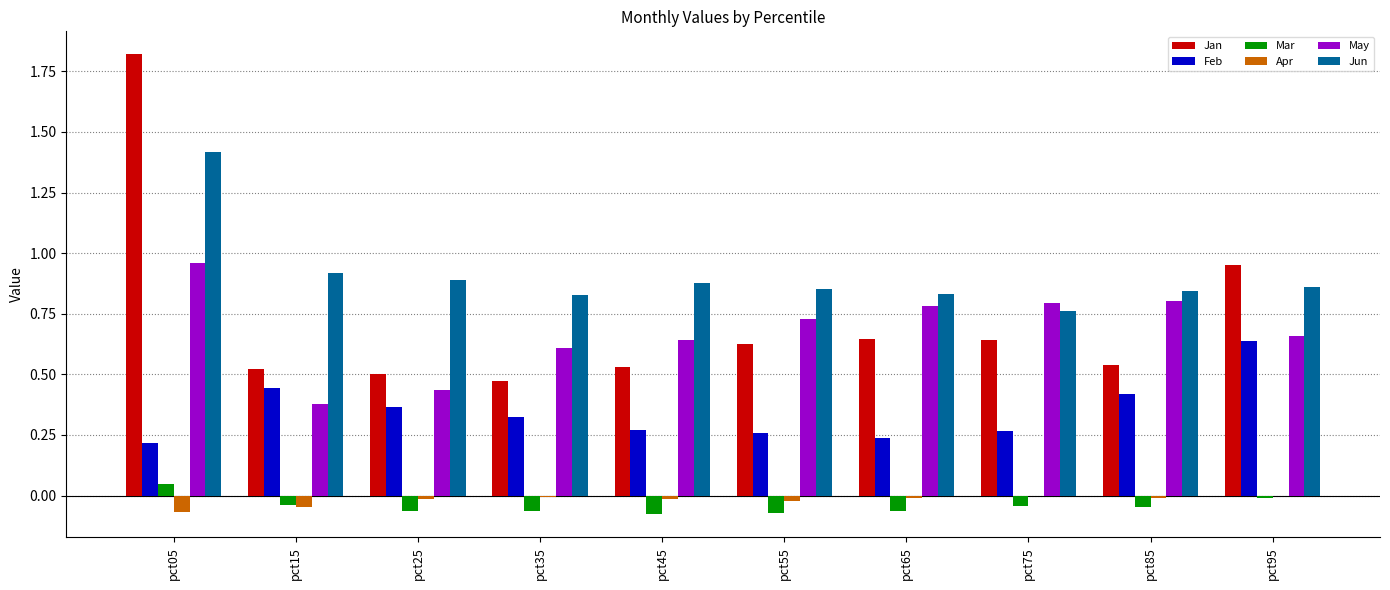

Count the Feb values in the range 0 to 1.

10